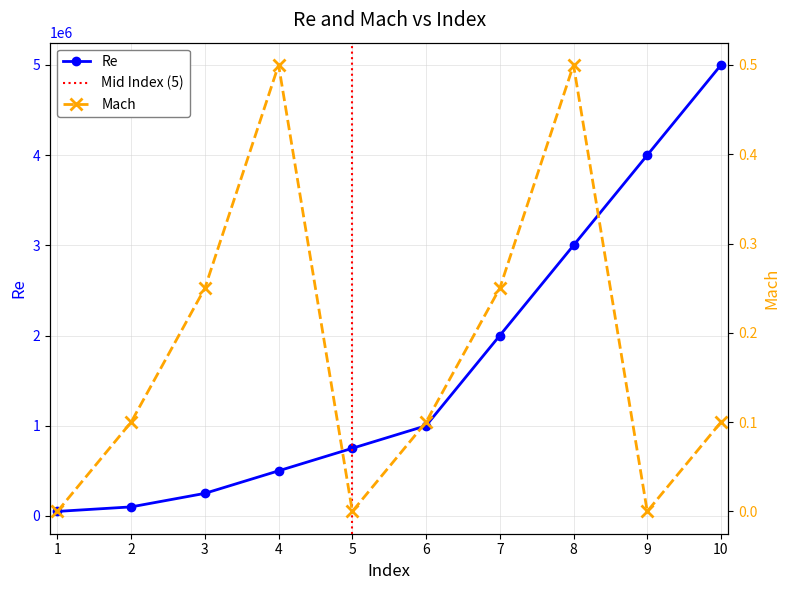

At which category does the chart reach its minimum across all series?

1